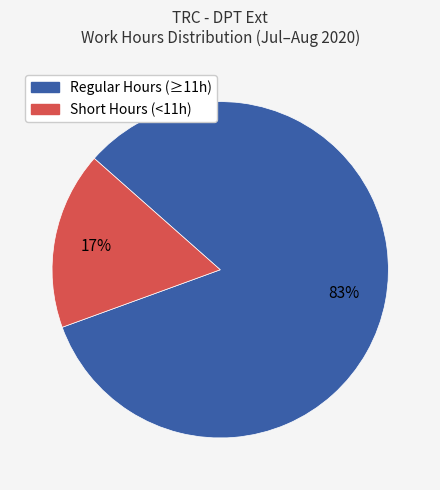

Does any single category account for the majority?

Yes